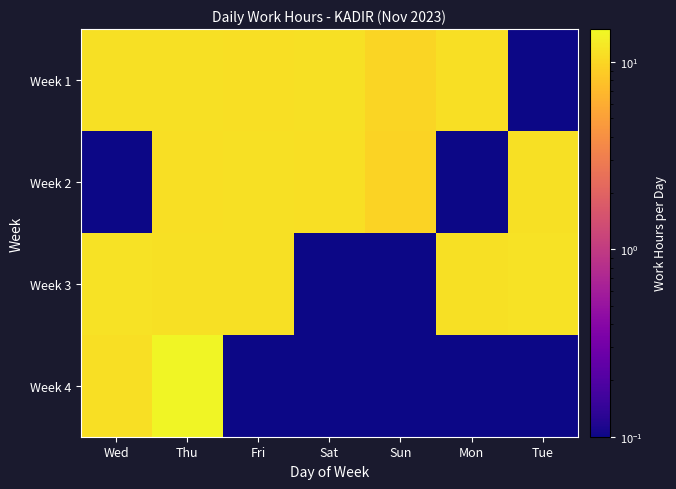

Reading left to right, what are all the values shown in this chart?

Week 1: Wed=11.2	Thu=11.3	Fri=11.1	Sat=11.2	Sun=9.8	Mon=11.2	Tue=0.0
Week 2: Wed=0.0	Thu=11.0	Fri=11.4	Sat=11.0	Sun=9.7	Mon=0.0	Tue=11.3
Week 3: Wed=11.5	Thu=11.3	Fri=11.2	Sat=0.0	Sun=0.0	Mon=11.2	Tue=11.4
Week 4: Wed=11.1	Thu=14.2	Fri=0.0	Sat=0.0	Sun=0.0	Mon=0.0	Tue=0.0